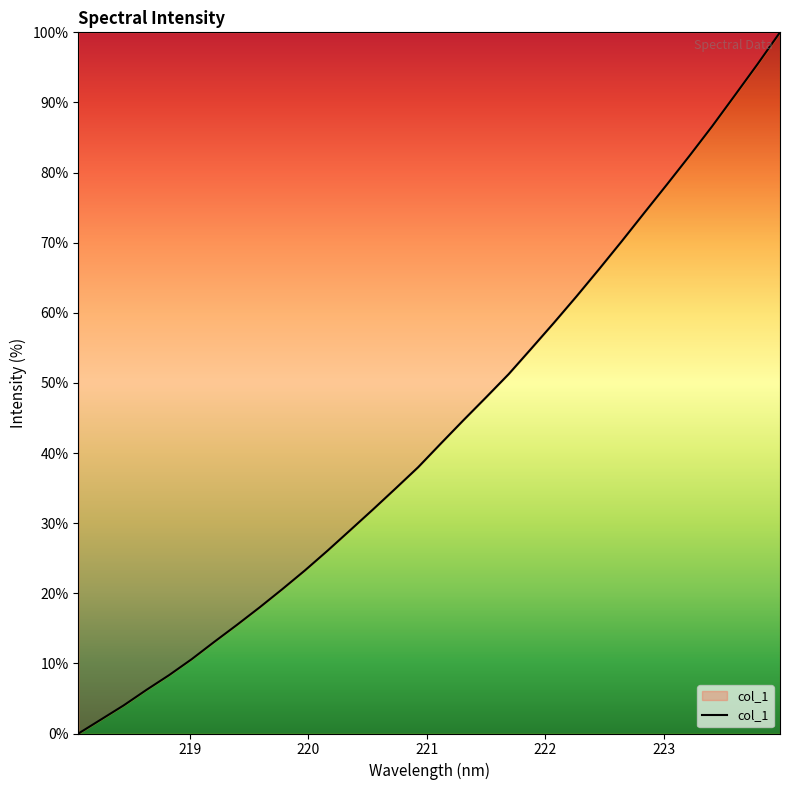

What is the difference between the maximum and minimum values?

100.0